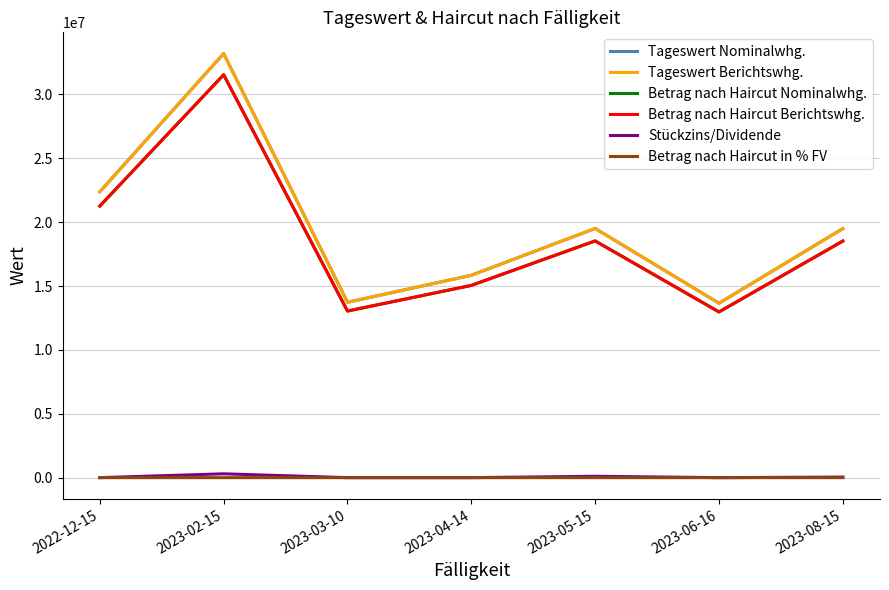

Does the chart have visible grid lines?

Yes